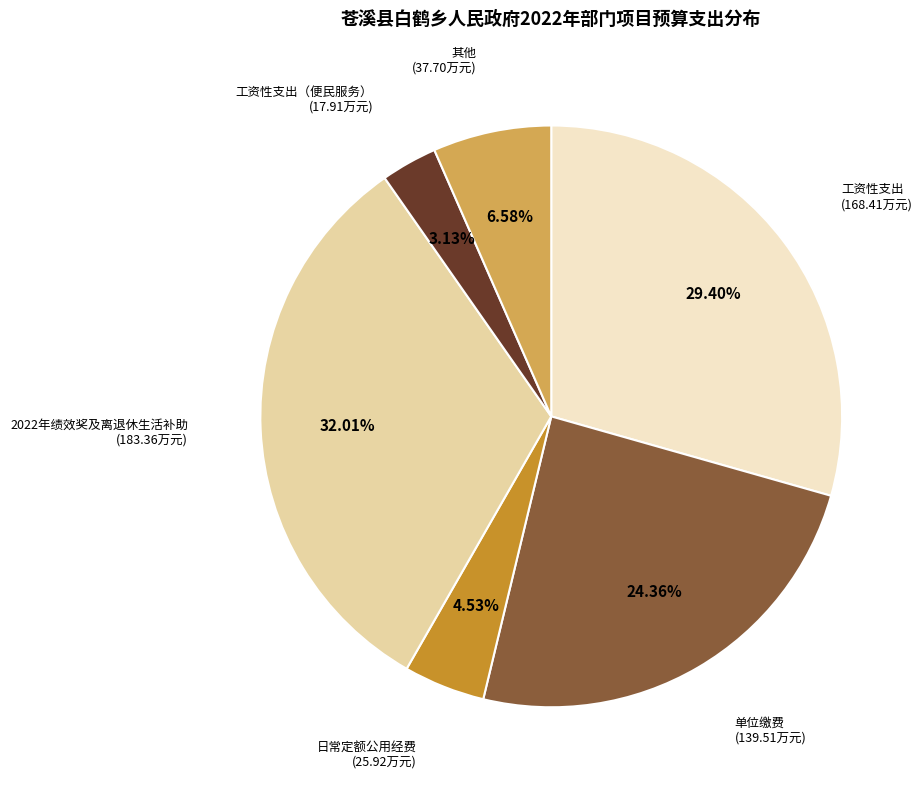

Does any single category account for the majority?

No